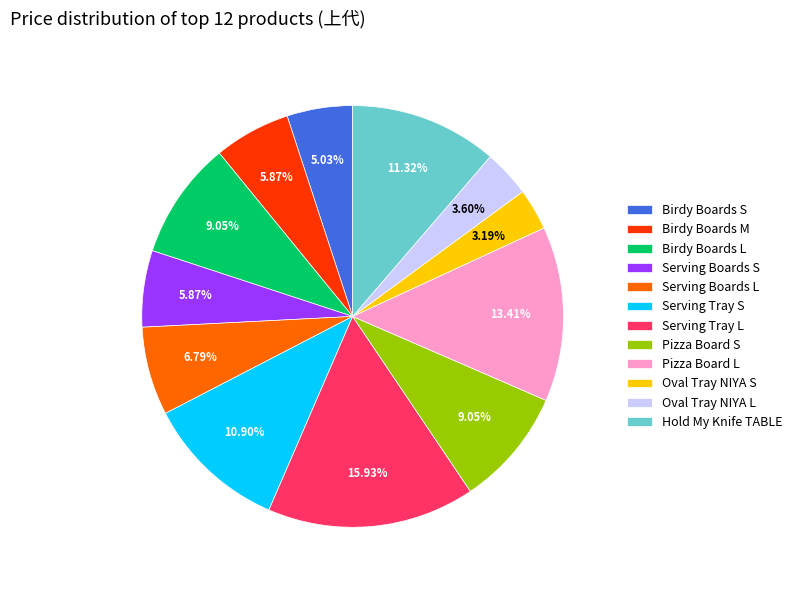

To the nearest percent, what portion does Birdy Boards S represent?

5%